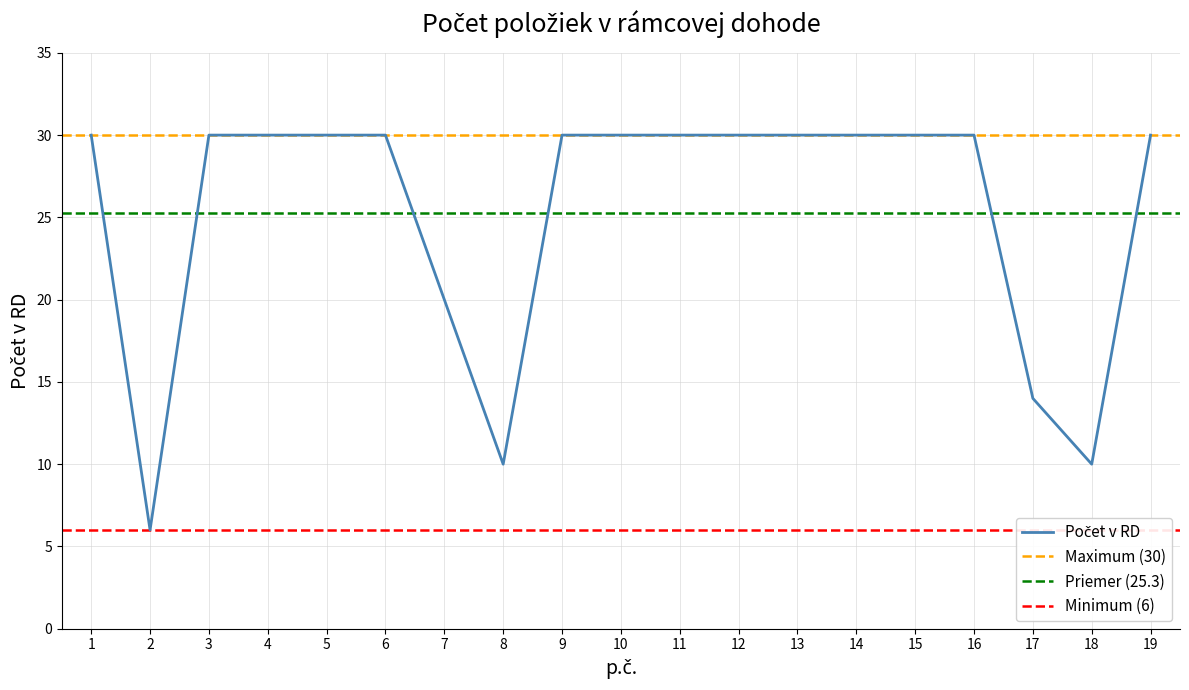

Rank the categories by value from lowest to highest.

2, 8, 18, 17, 7, 1, 3, 4, 5, 6, 9, 10, 11, 12, 13, 14, 15, 16, 19